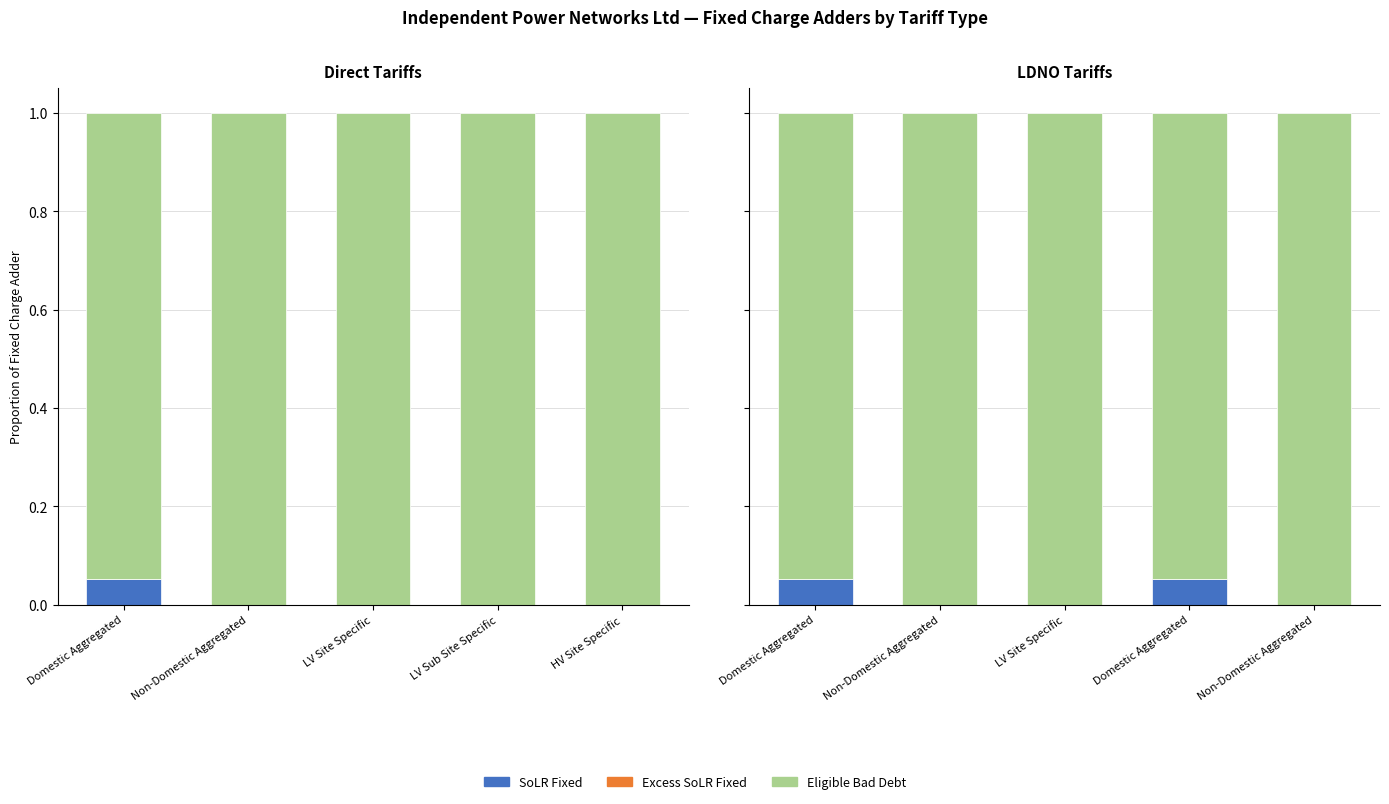

The value of Excess SoLR Fixed at Non-Domestic Aggregated is 0.0. True or false?

True